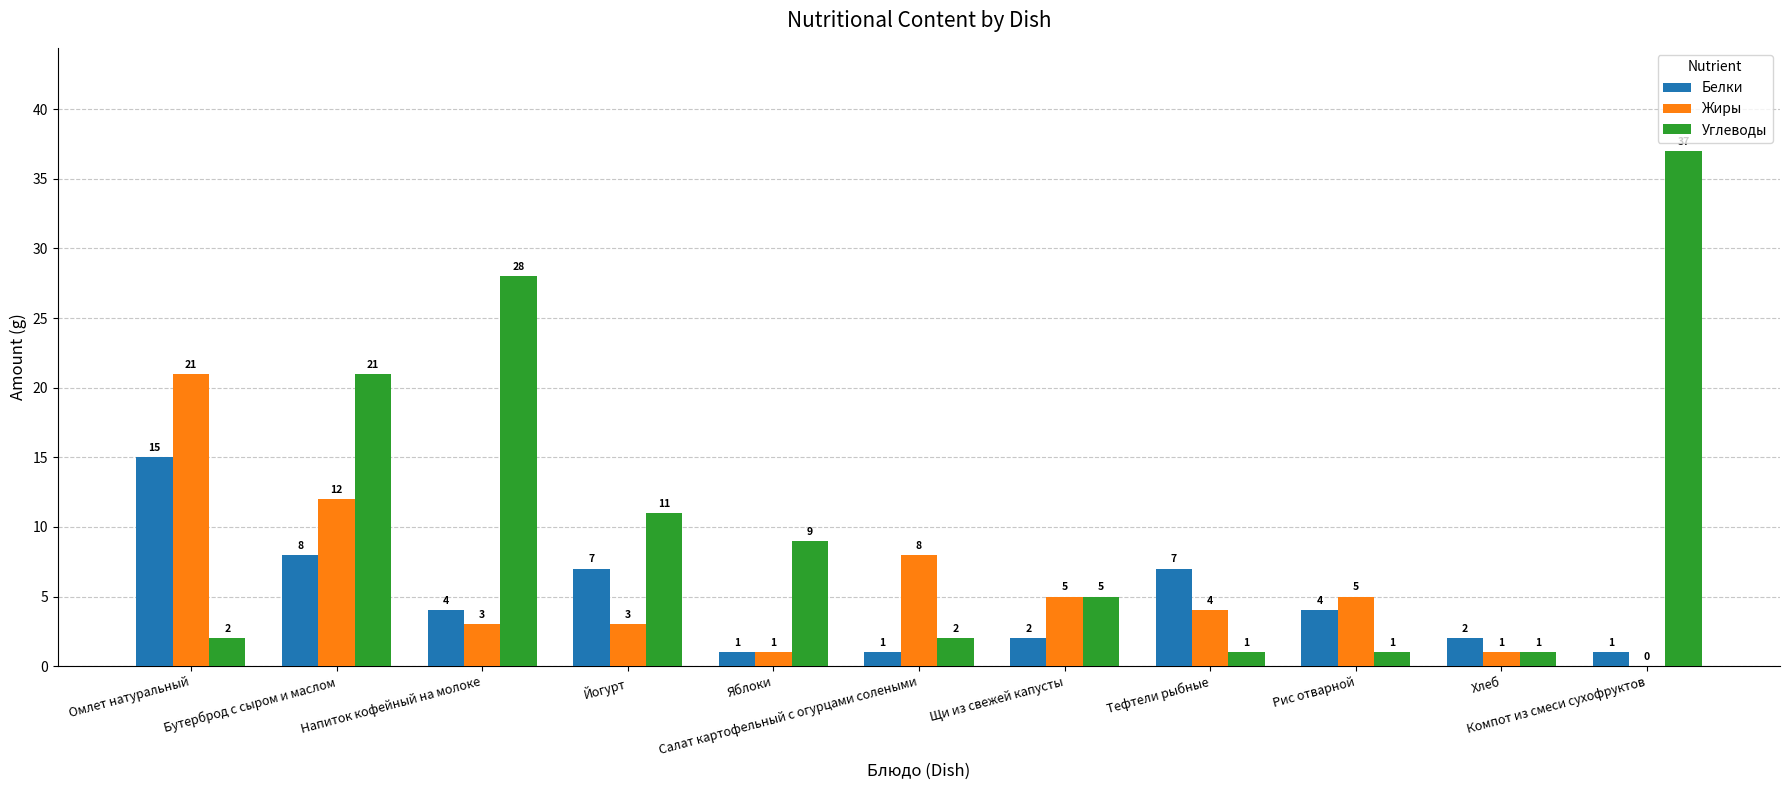

At which category is the sum across all series the highest?

Бутерброд с сыром и маслом